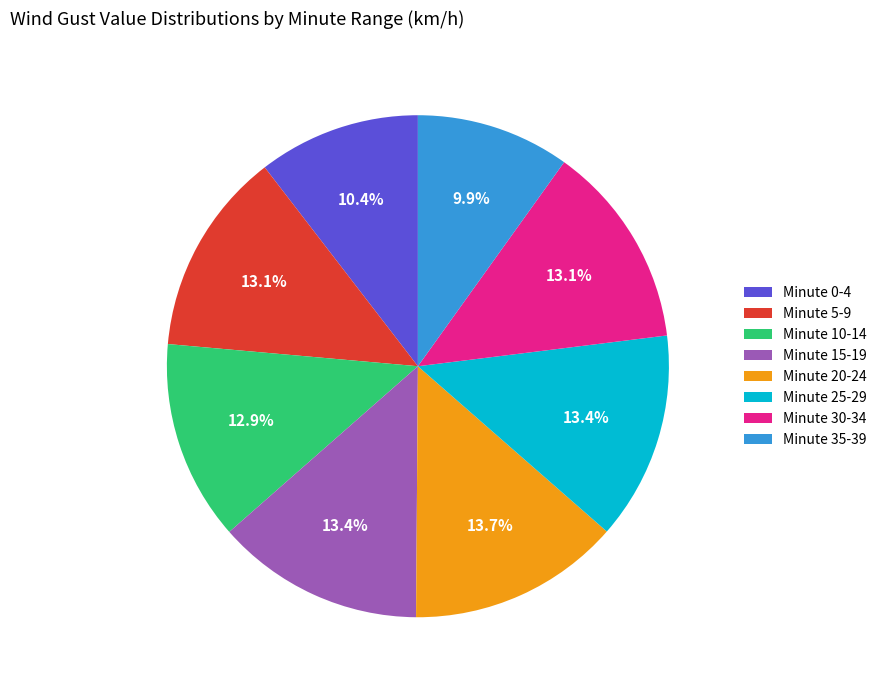

Do Minute 35-39 and Minute 15-19 together represent more than half of the pie?

No